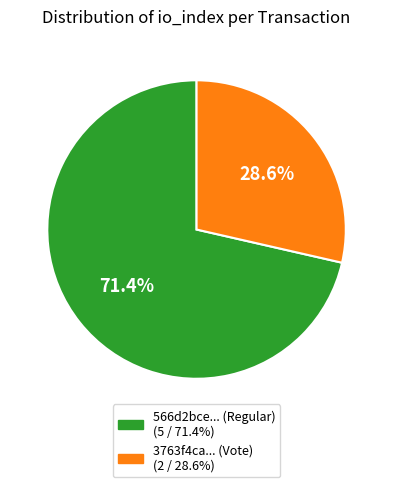

Does any single category account for the majority?

Yes